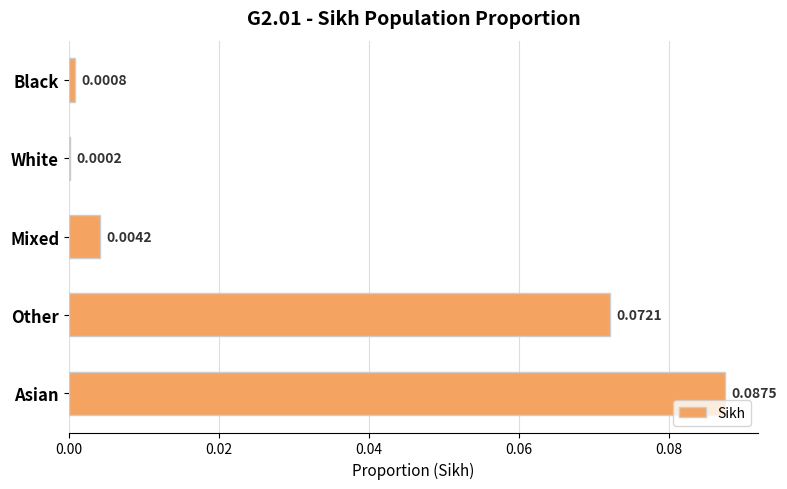

Which label corresponds to the largest value in the chart?

Asian